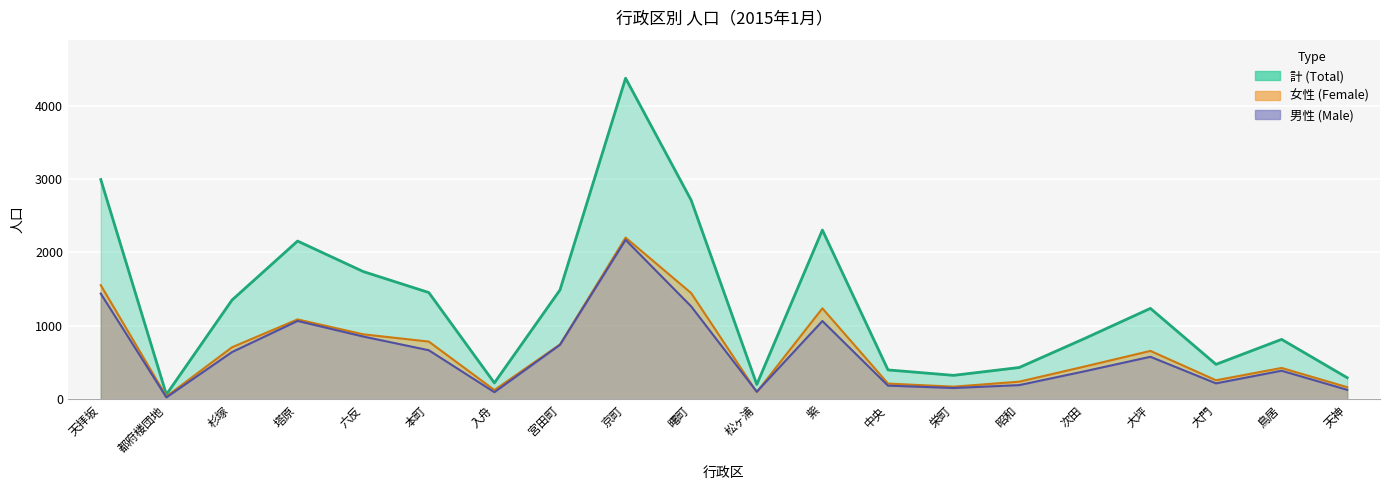

Count the number of categories in the chart.

20